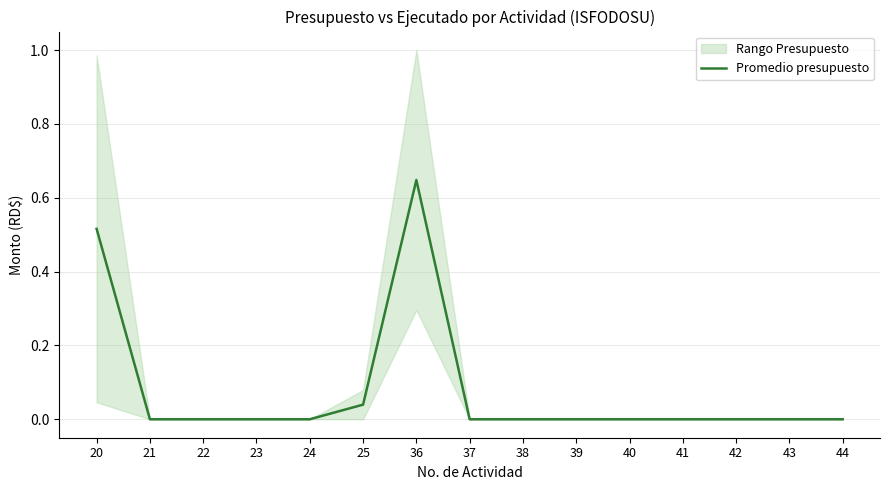

Rank the categories by value from lowest to highest.

21, 22, 23, 24, 37, 38, 39, 40, 41, 42, 43, 44, 25, 20, 36